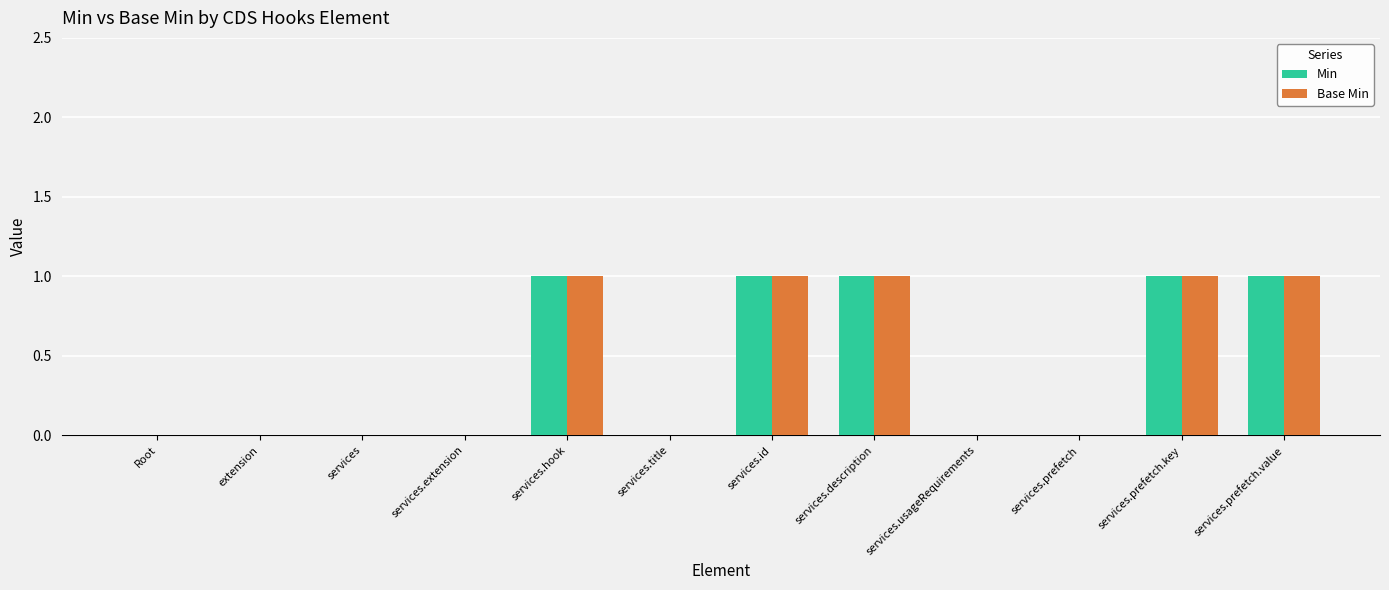

The value of Base Min at services.prefetch.value is 0. True or false?

False